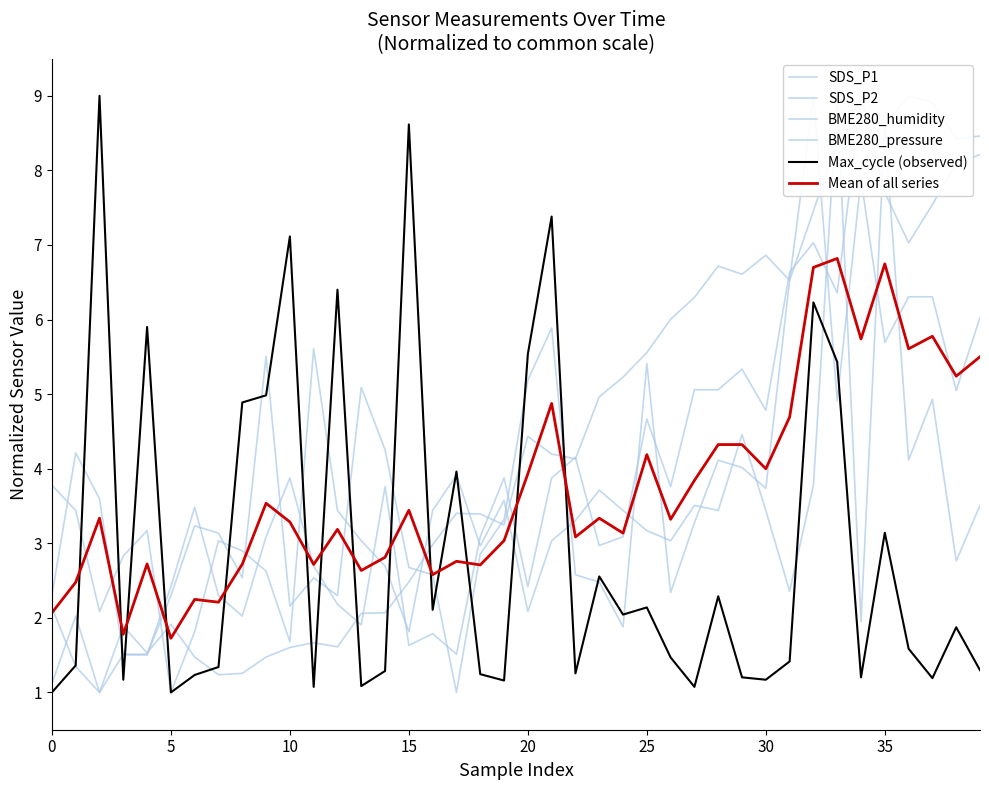

Rank the series at 39 from highest to lowest value.

BME280_humidity, SDS_P2, SDS_P1, Mean of all series, BME280_pressure, Max_cycle (observed)